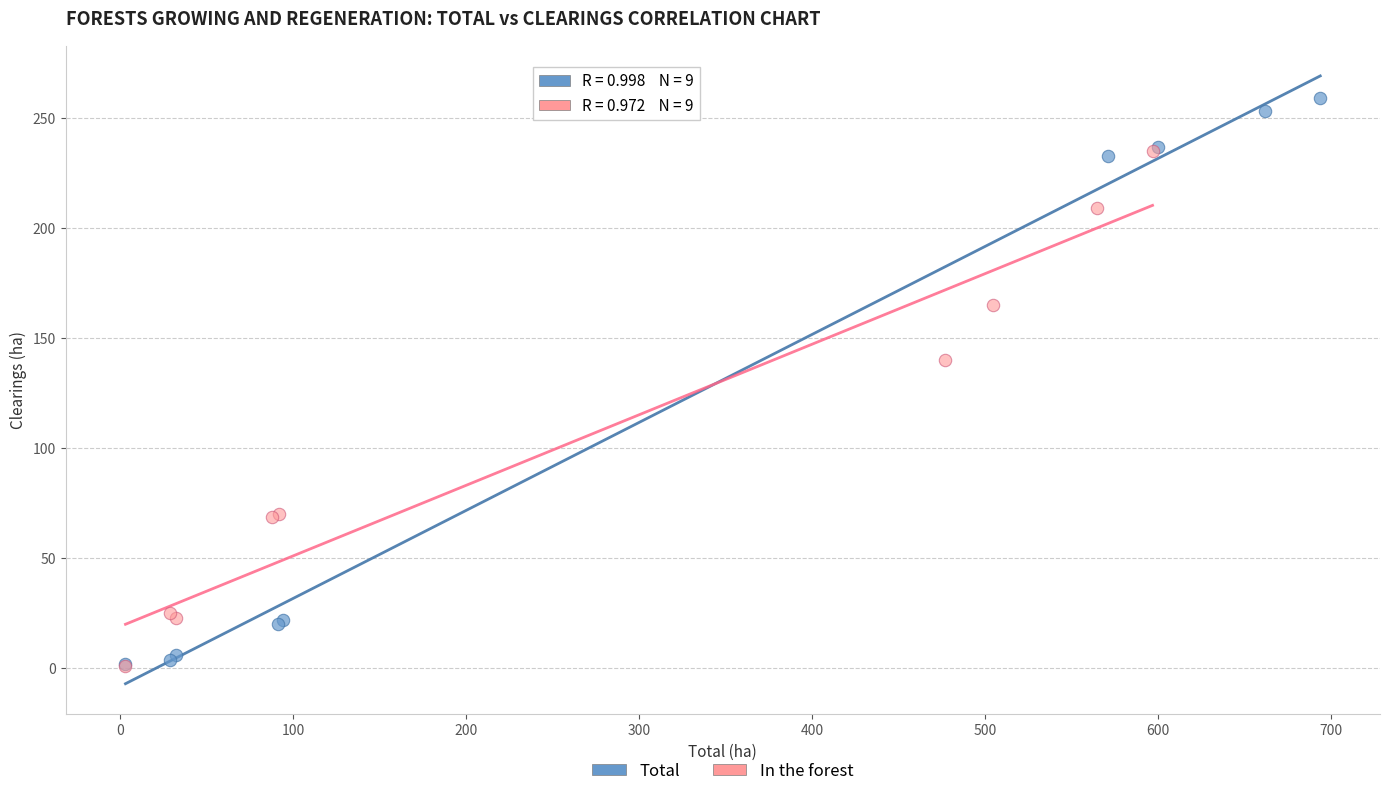

Which series has the largest Y range (max minus min)?

Total